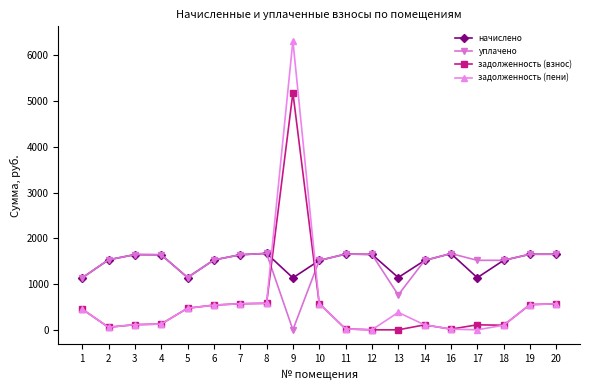

What is the value of the начислено point at the 9th from the left?

1135.6